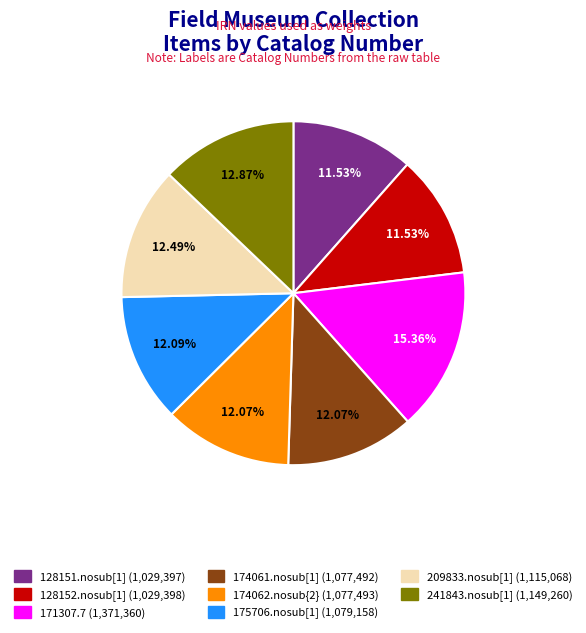

To the nearest percent, what is the difference between the largest and smallest slice percentages?

4%